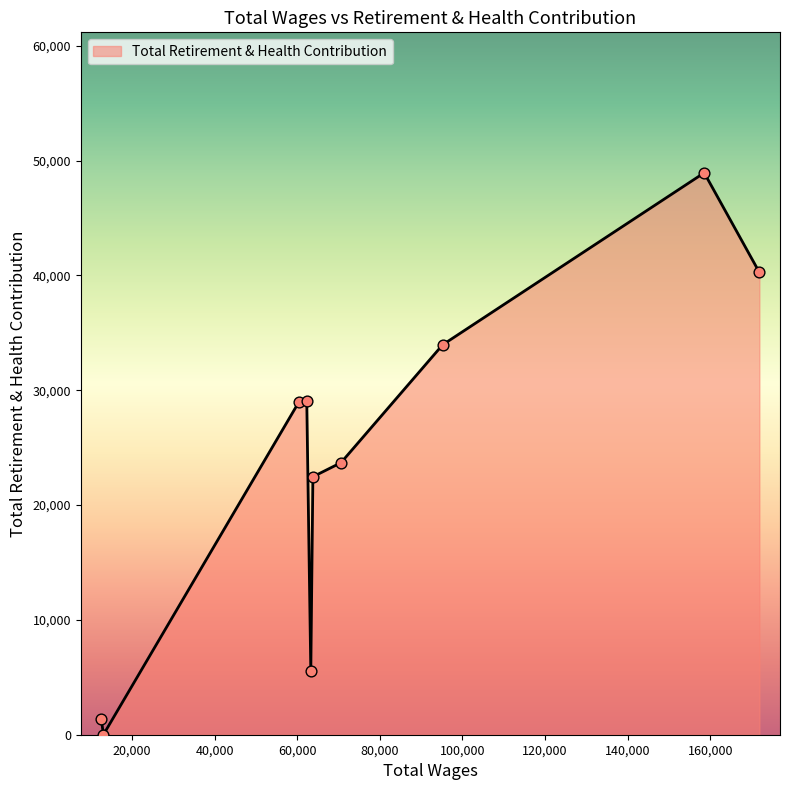

What is the difference between the maximum and minimum values?

48935